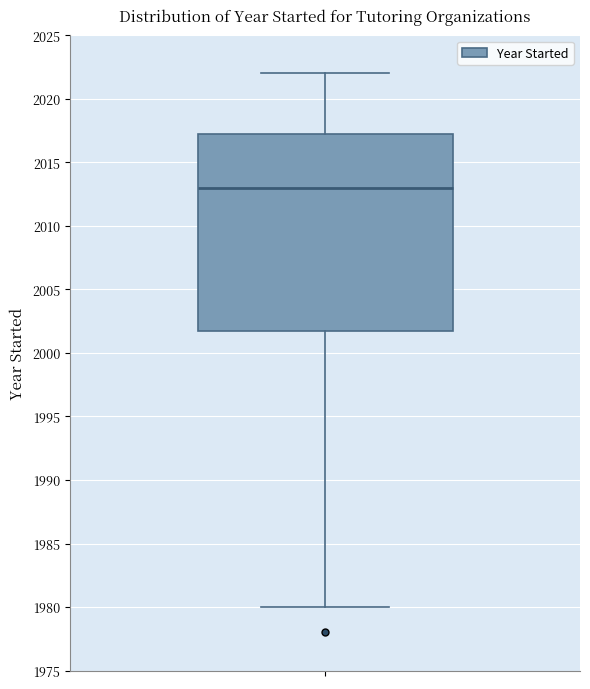

Read this box plot against the y-axis: the position of the median line, the range covered by the box, and the ends of both whiskers. The values are not printed on the chart, so give them approximately, as read against the axis.

median 2013.0, box 2002.0 to 2017.5, whiskers 1980.0 to 2022.0